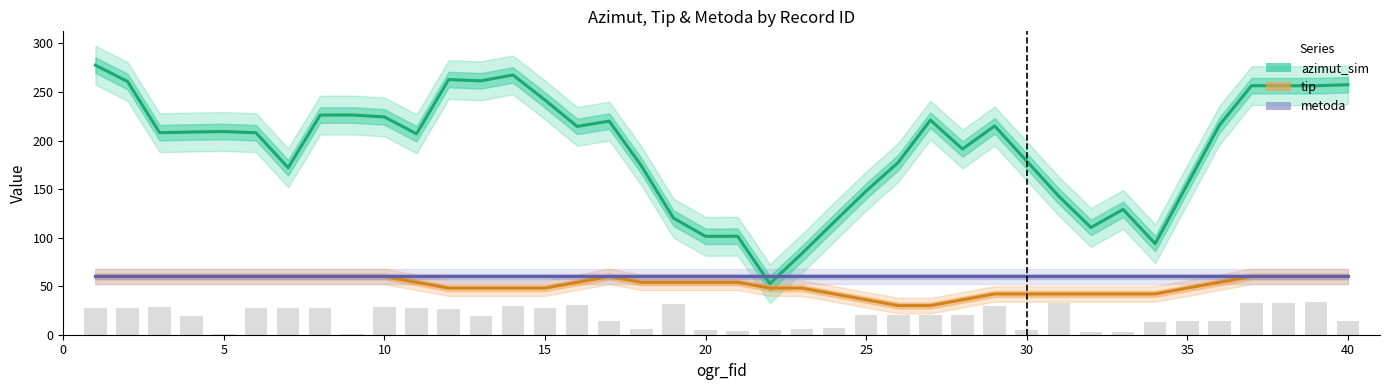

List the series in order of their peak value, lowest first.

tip, metoda, azimut_sim